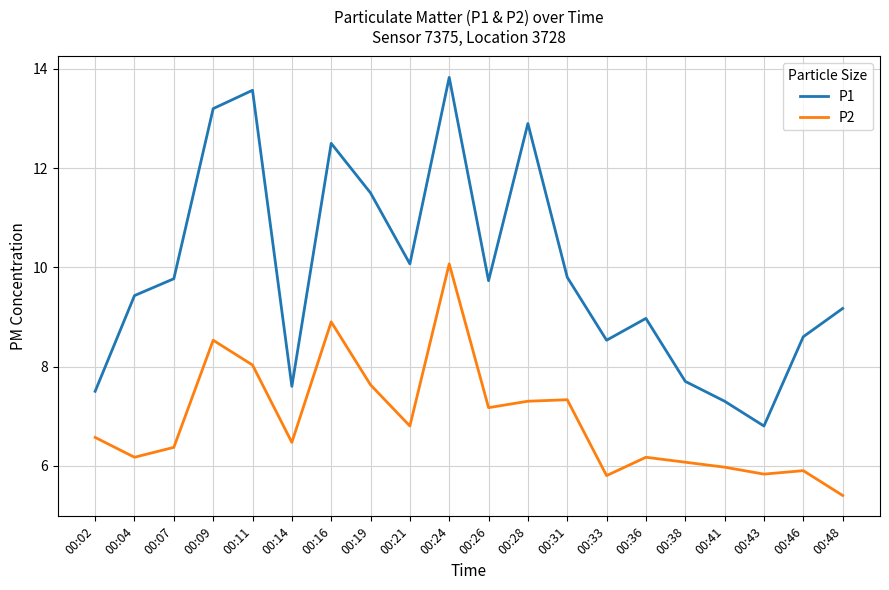

What is the difference between the highest and lowest values at 00:43?

1.0